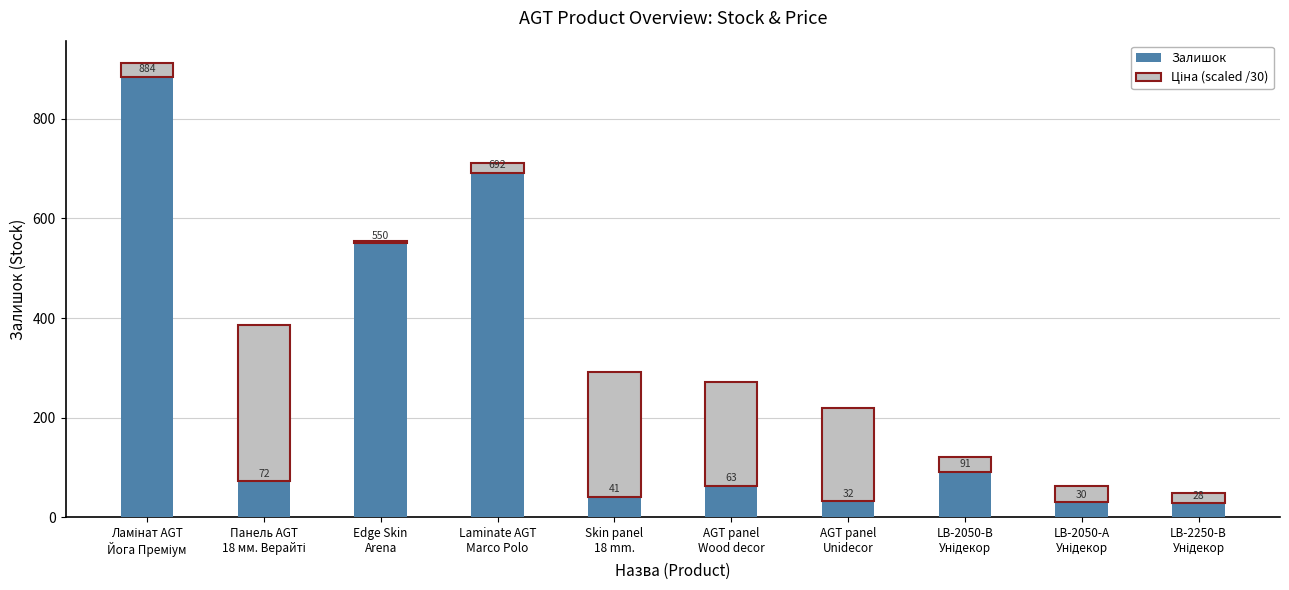

Where is Залишок nearest to the value 456?

Edge Skin
Arena